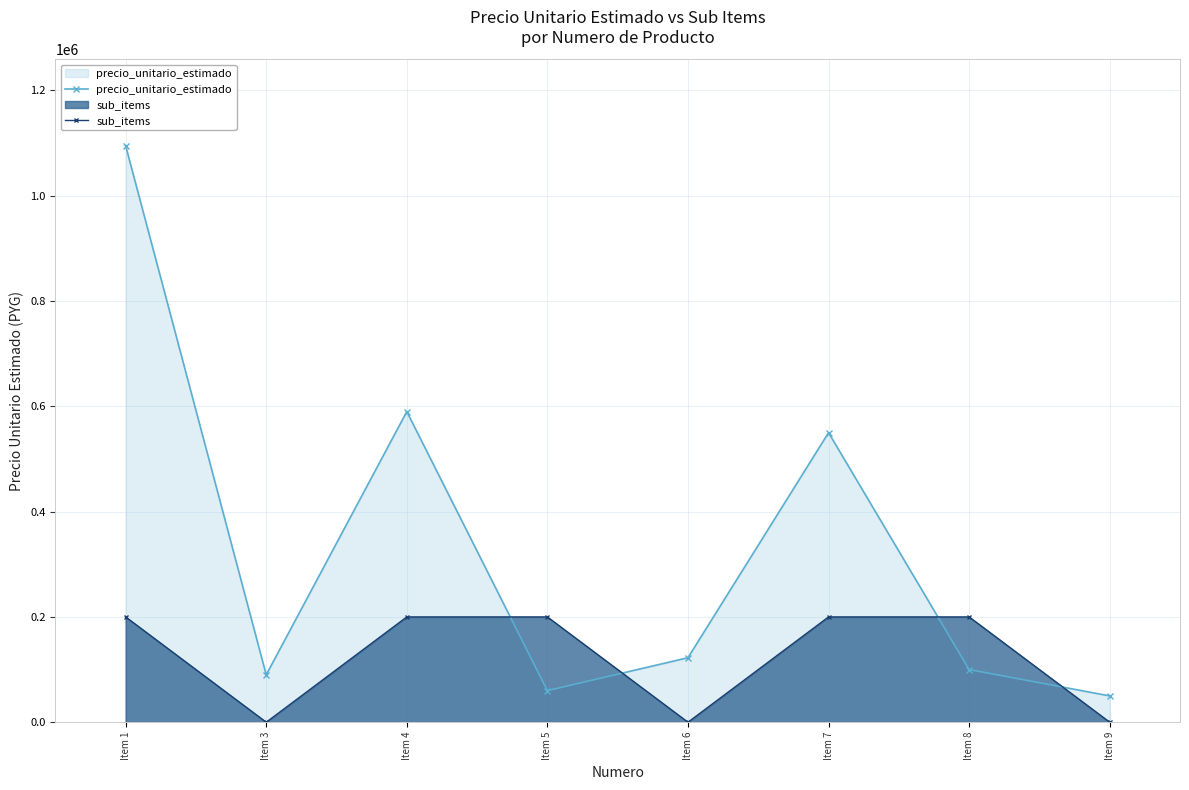

After their last crossing, which series has the higher values: sub_items or precio_unitario_estimado?

precio_unitario_estimado